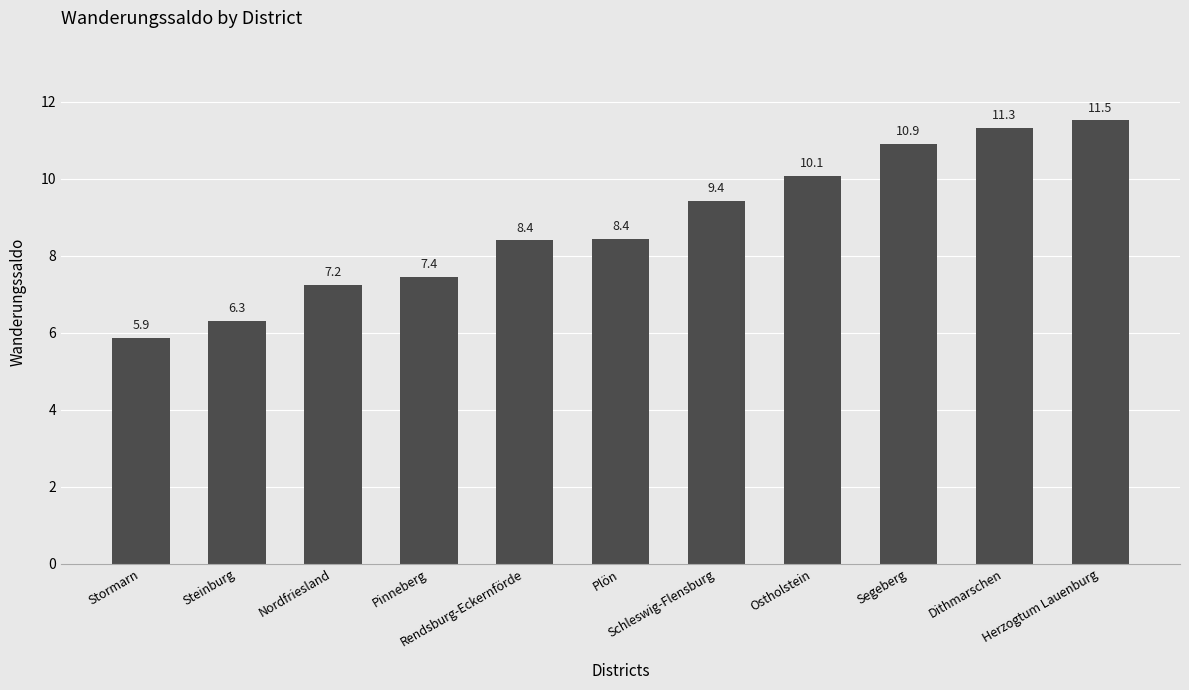

The value at Schleswig-Flensburg is 14.2. True or false?

False